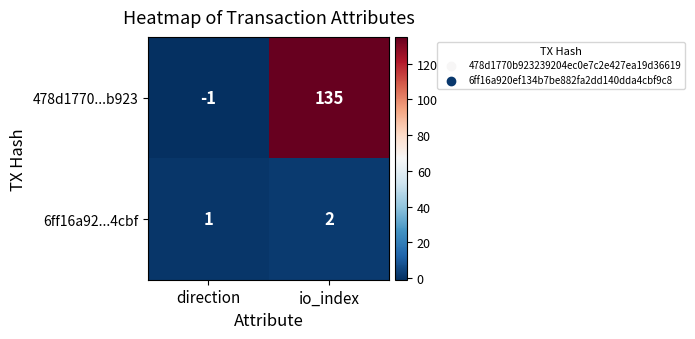

How many distinct data groups are displayed?

2